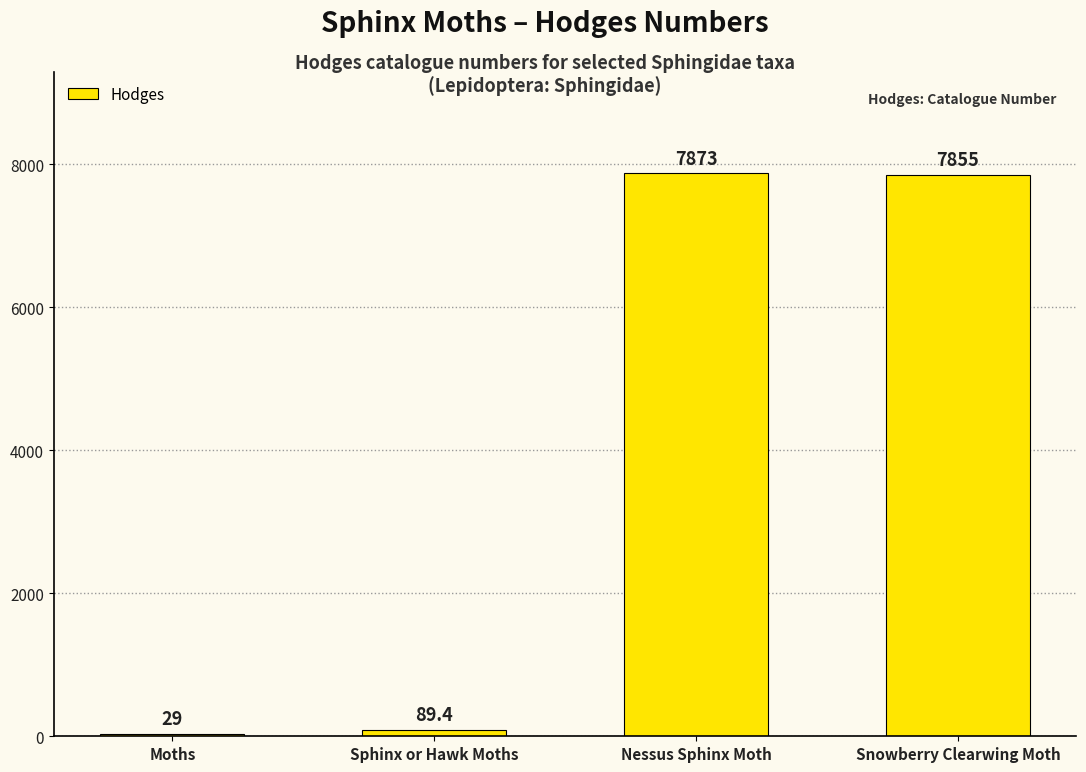

What is the approximate value at Snowberry Clearwing Moth?

7855.0